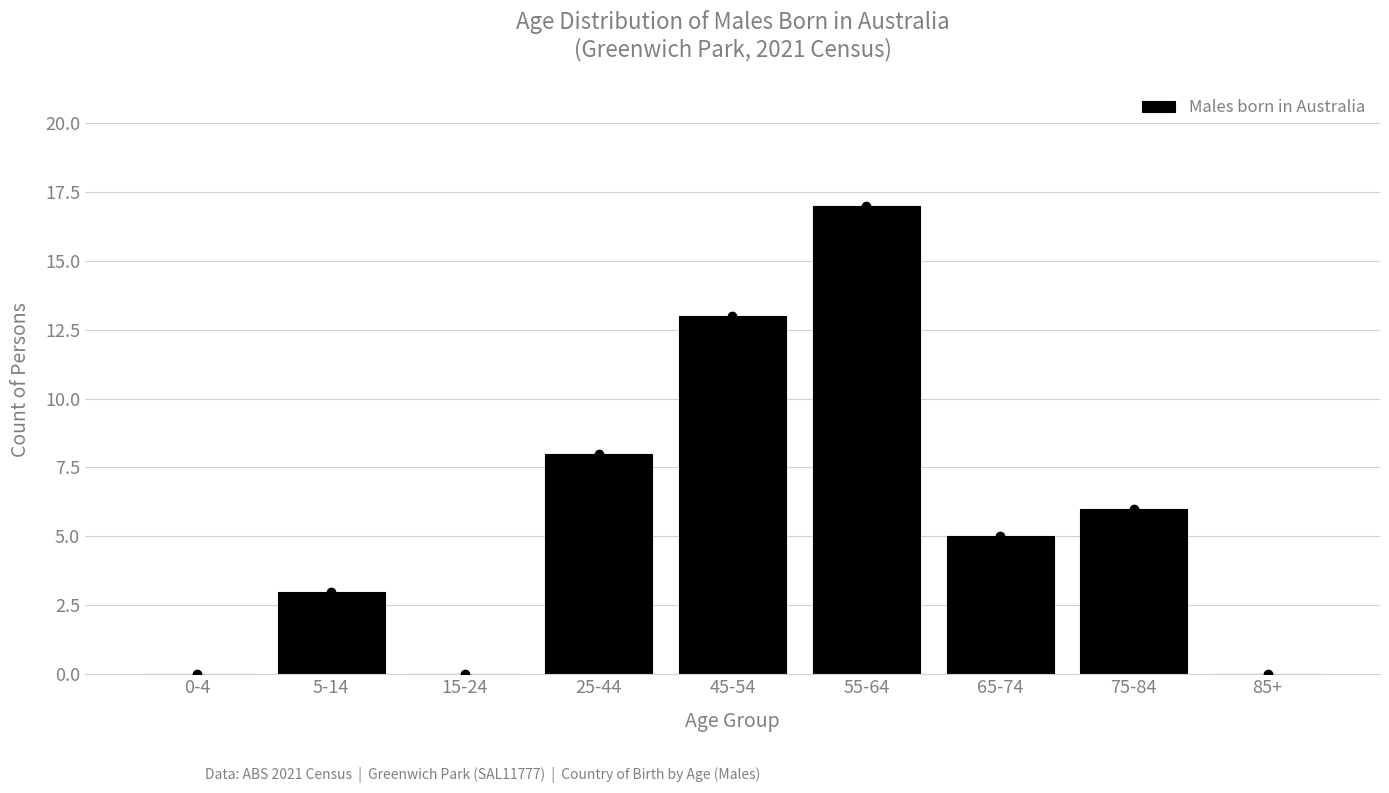

Reading left to right, extract all data points from this chart.

0-4=0	5-14=3	15-24=0	25-44=8	45-54=13	55-64=17	65-74=5	75-84=6	85+=0